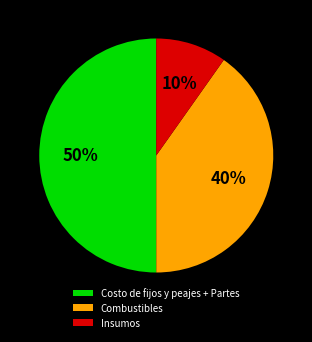

Between Costo de fijos y peajes + Partes and Insumos, which is larger?

Costo de fijos y peajes + Partes